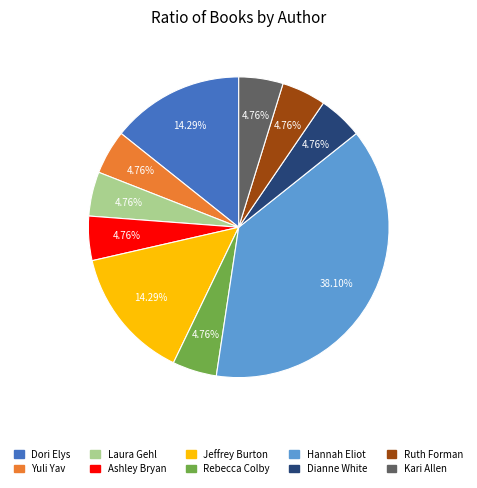

What is the total percentage of Laura Gehl and Dori Elys?

19.0%